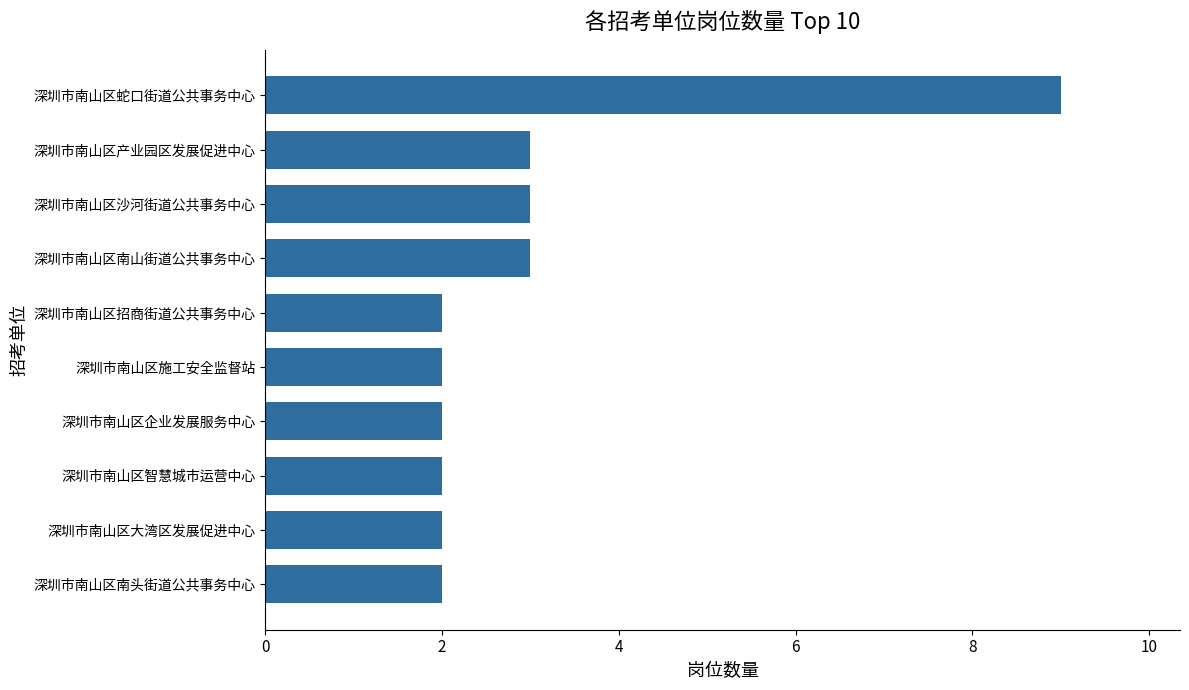

Between 深圳市南山区沙河街道公共事务中心 and 深圳市南山区企业发展服务中心, which is larger?

深圳市南山区沙河街道公共事务中心